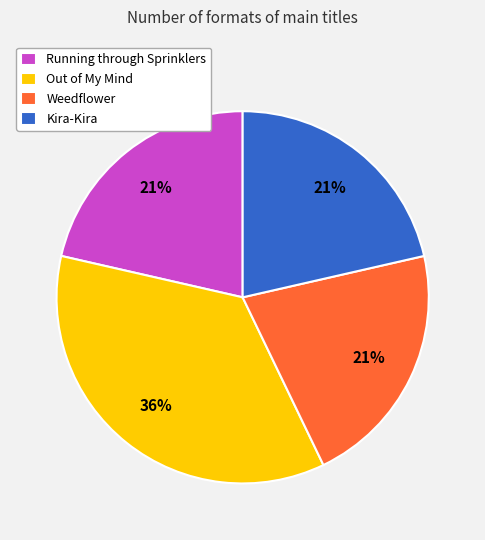

Which category has the biggest portion of the pie?

Out of My Mind